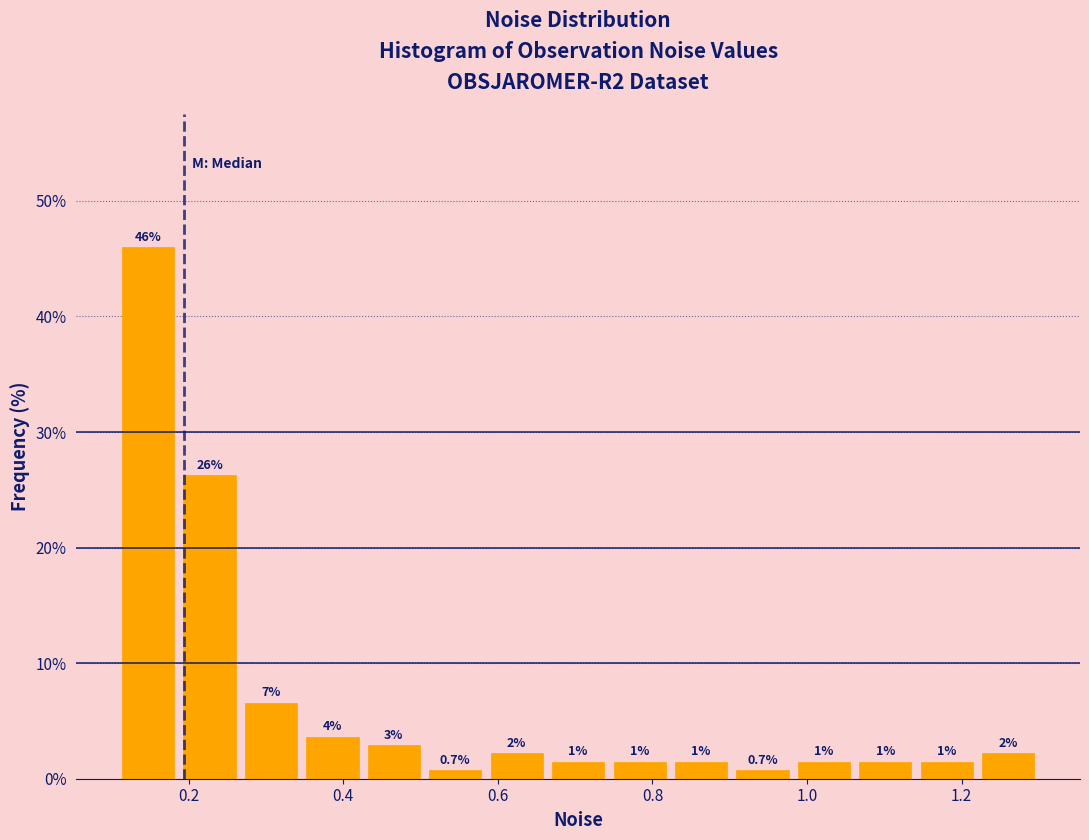

Read against the x-axis, roughly where is the centre of the tallest bar?

0.14